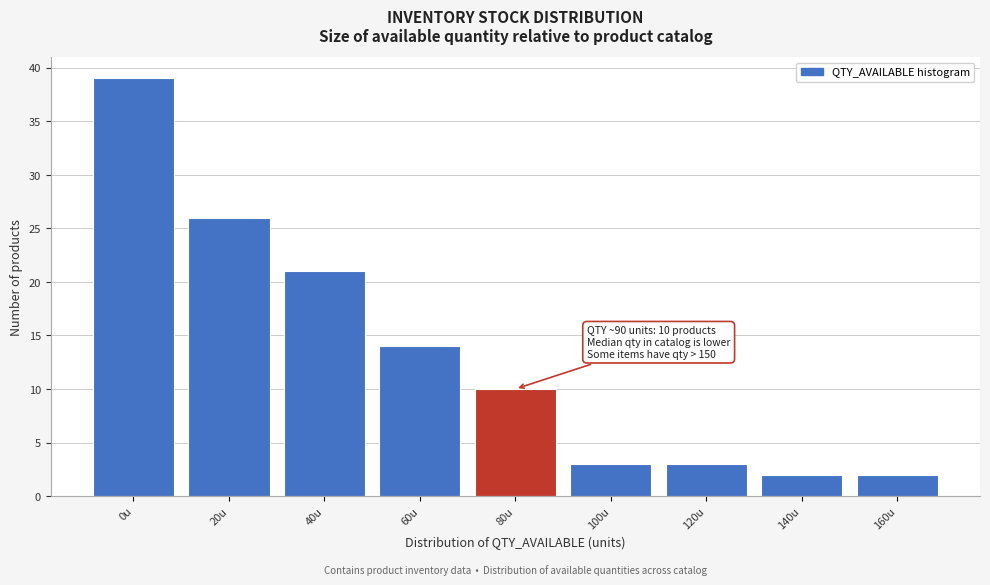

Reading right to left, transcribe all the data shown in this chart.

160u=2	140u=2	120u=3	100u=3	80u=10	60u=14	40u=21	20u=26	0u=39